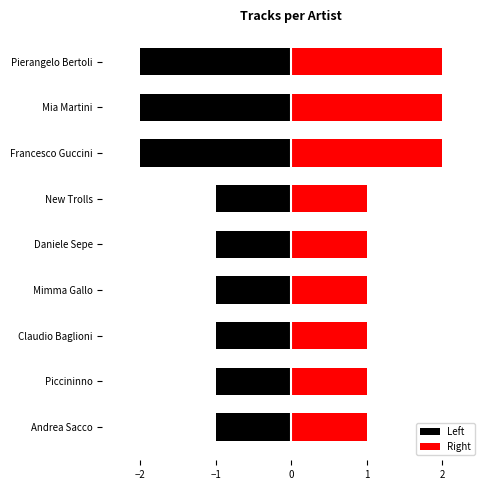

Rank the categories by value from highest to lowest.

Francesco Guccini, Mia Martini, Pierangelo Bertoli, Andrea Sacco, Piccininno, Claudio Baglioni, Mimma Gallo, Daniele Sepe, New Trolls